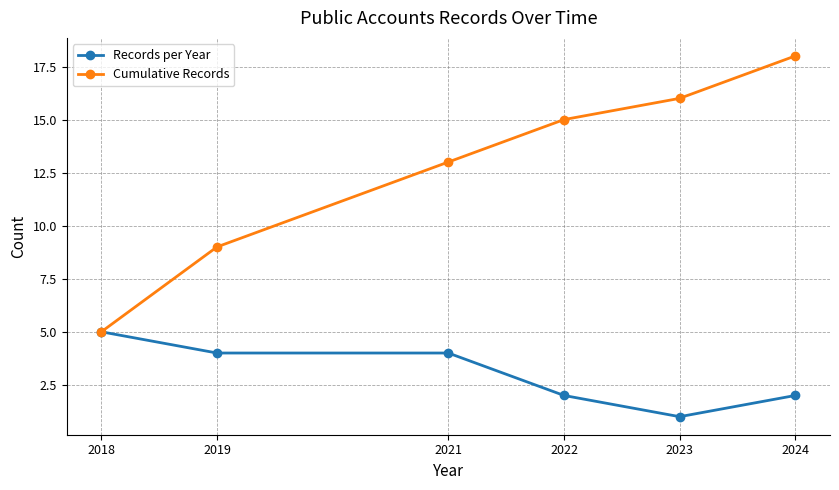

Which series has the widest spread of values?

Cumulative Records